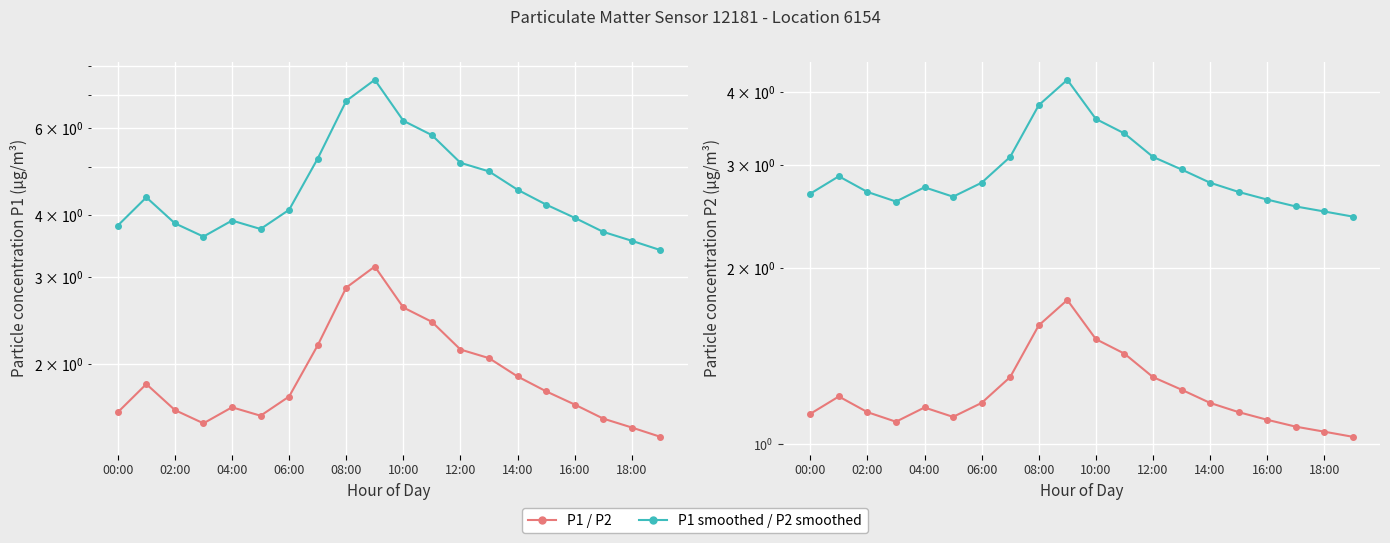

Is the value of P1 at 10:00 greater than the value of P2 at 10:00?

Yes